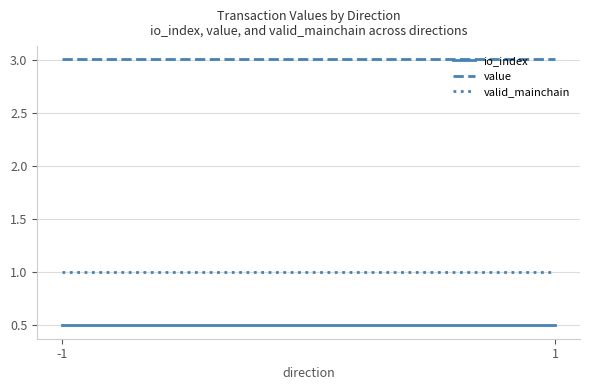

What is the total value across all series at 1?

4.5